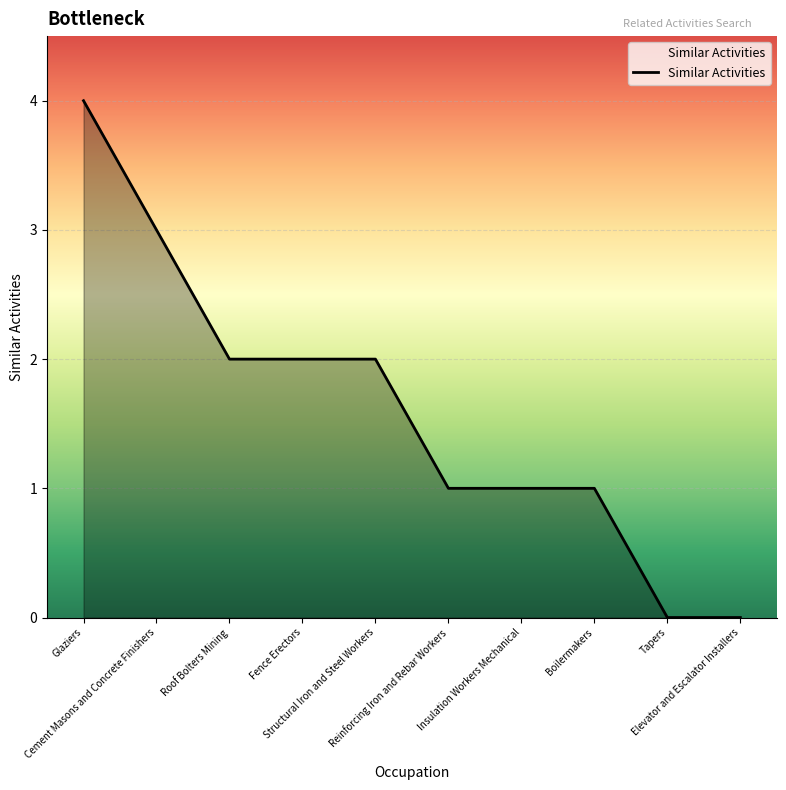

Does the chart have visible grid lines?

Yes